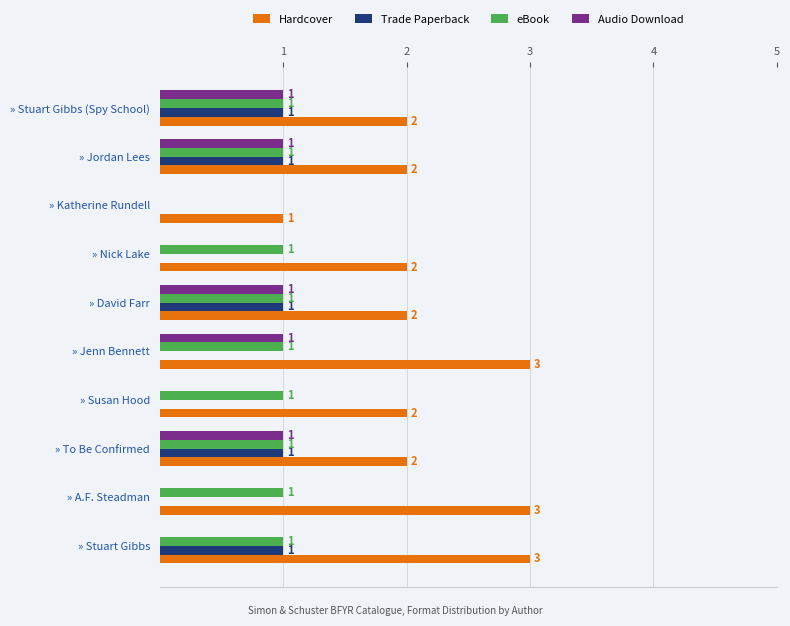

What is the maximum value shown in the chart?

3